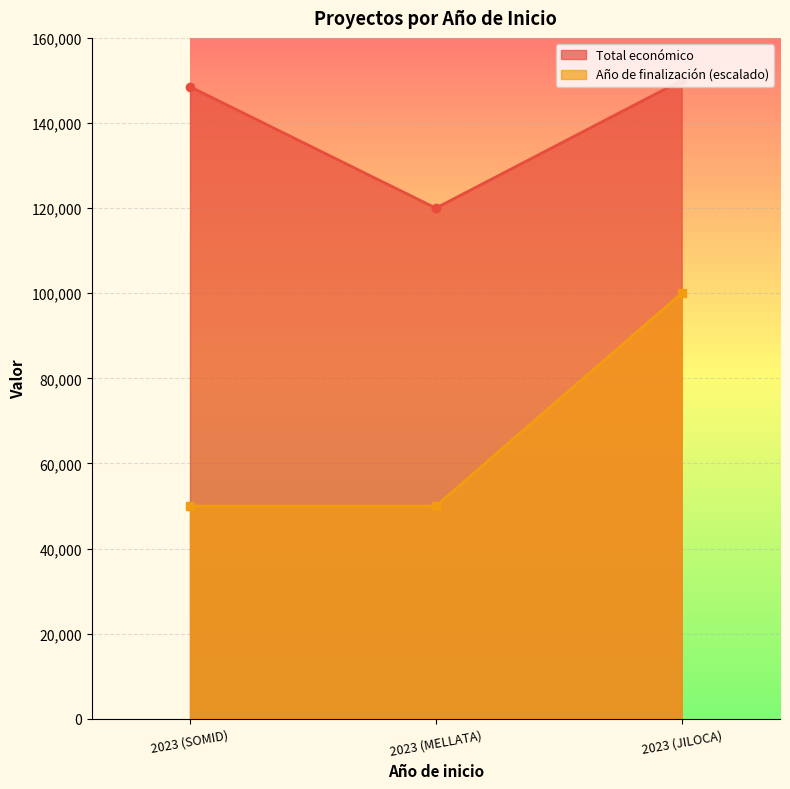

True or false: Total económico has a value of 150000 at 2023 (JILOCA).

True